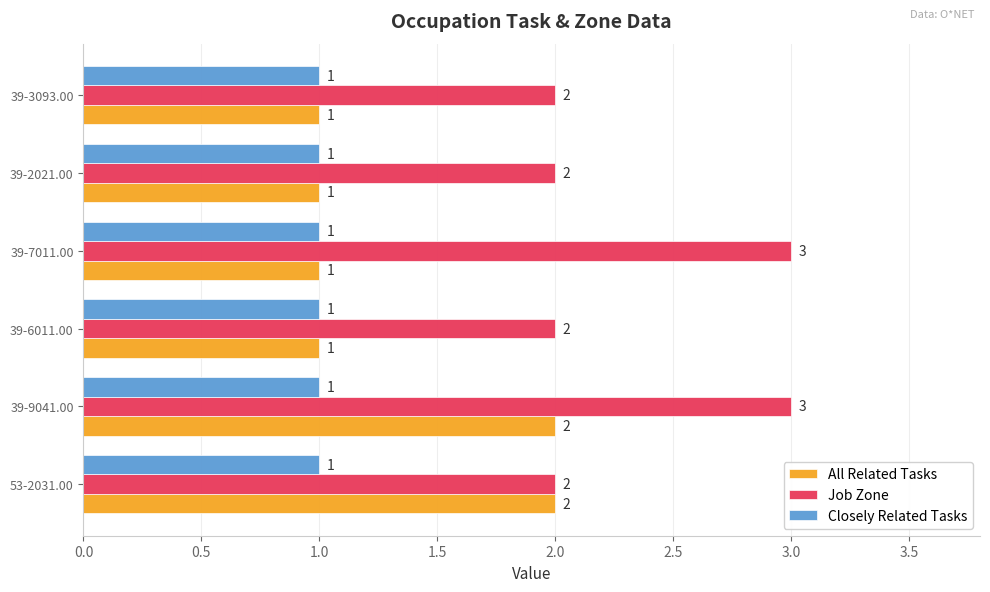

True or false: Job Zone has a value of 3 at 39-9041.00.

True